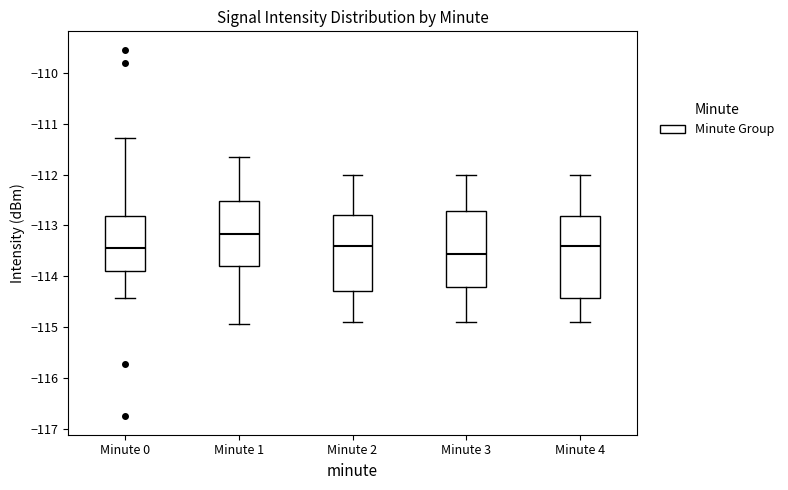

Where is the lower edge of the box for Minute 0 on the y-axis? The values are not printed on the chart, so give them approximately, as read against the axis.

-113.9